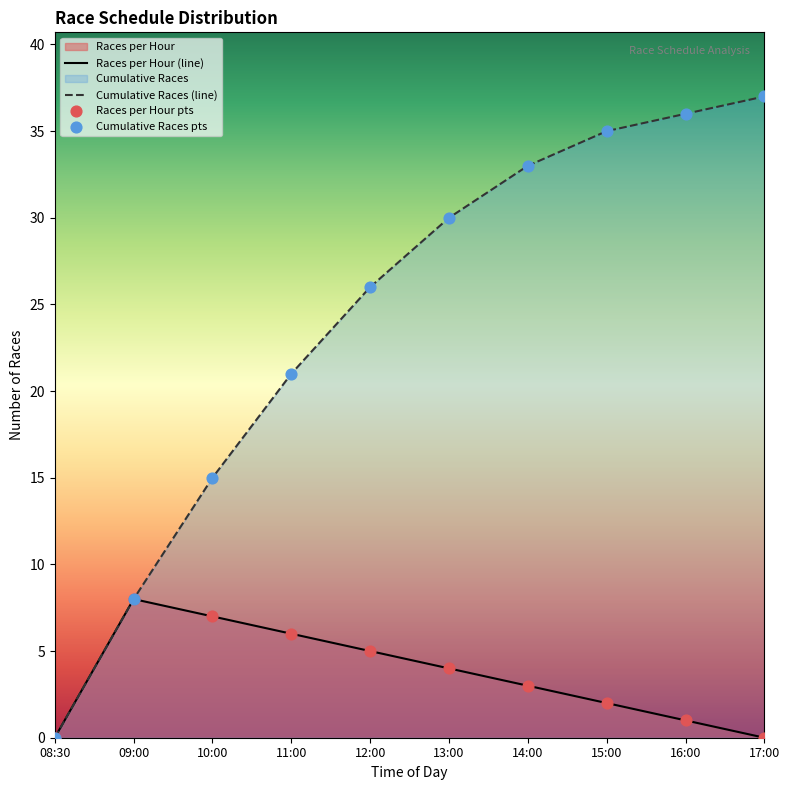

At which category is the sum across all series the highest?

15:00